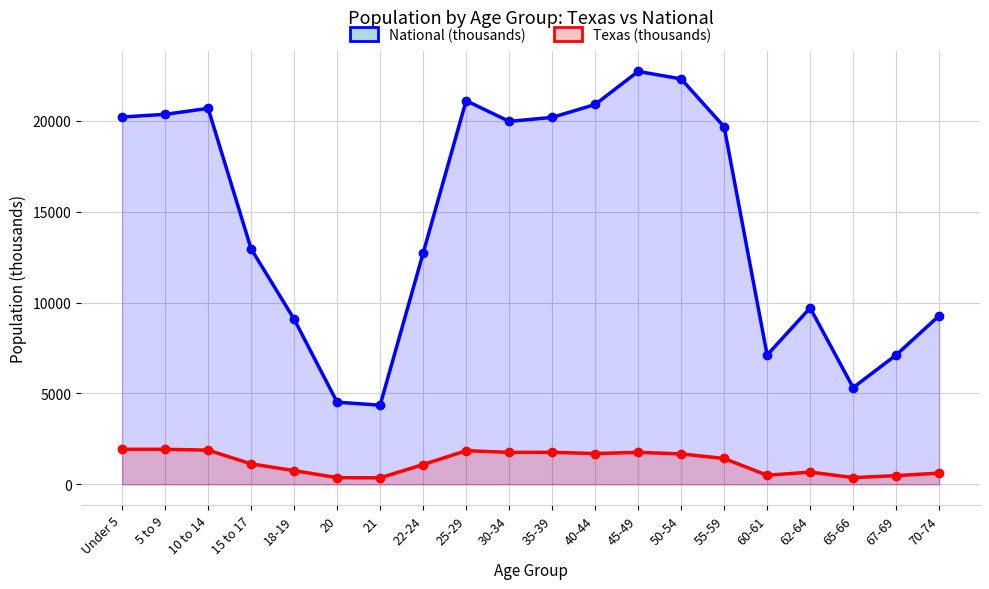

Where is the first local maximum for National (thousands)?

10 to 14